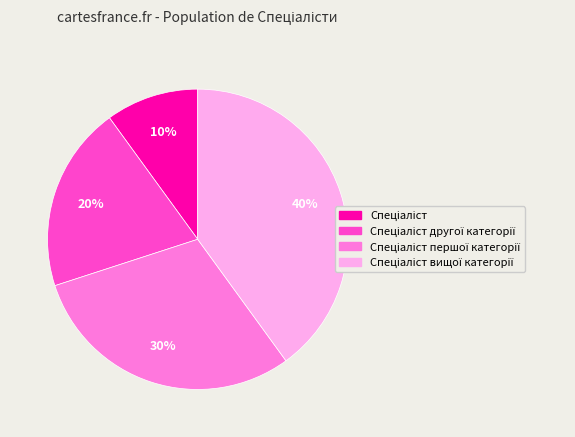

How many segments does this pie chart have?

4